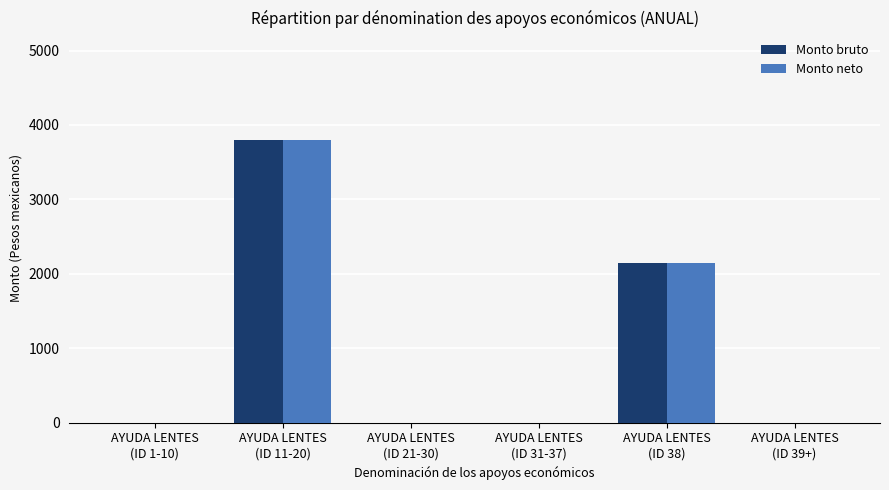

The Monto neto series shows -2532 at AYUDA LENTES
(ID 21-30). True or false?

False